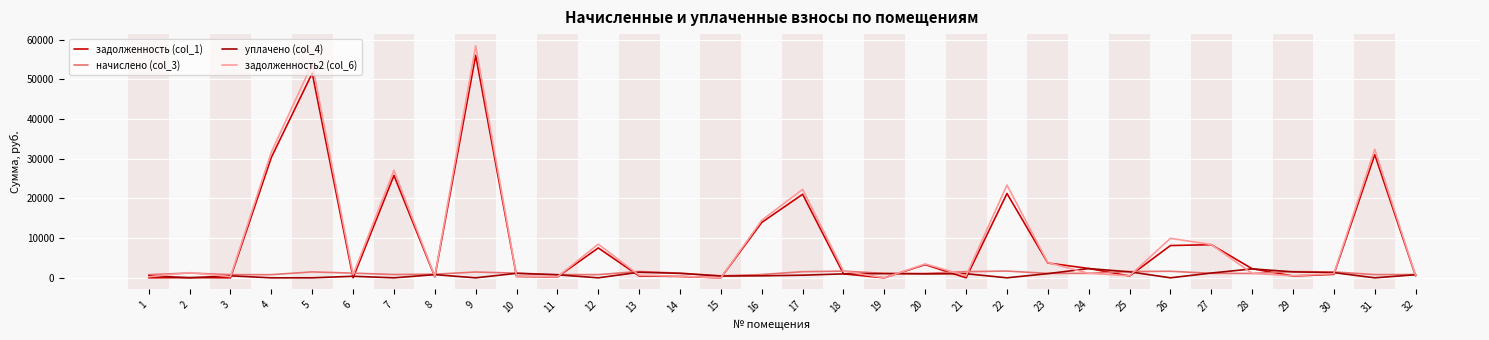

How many lines are shown in the chart?

4